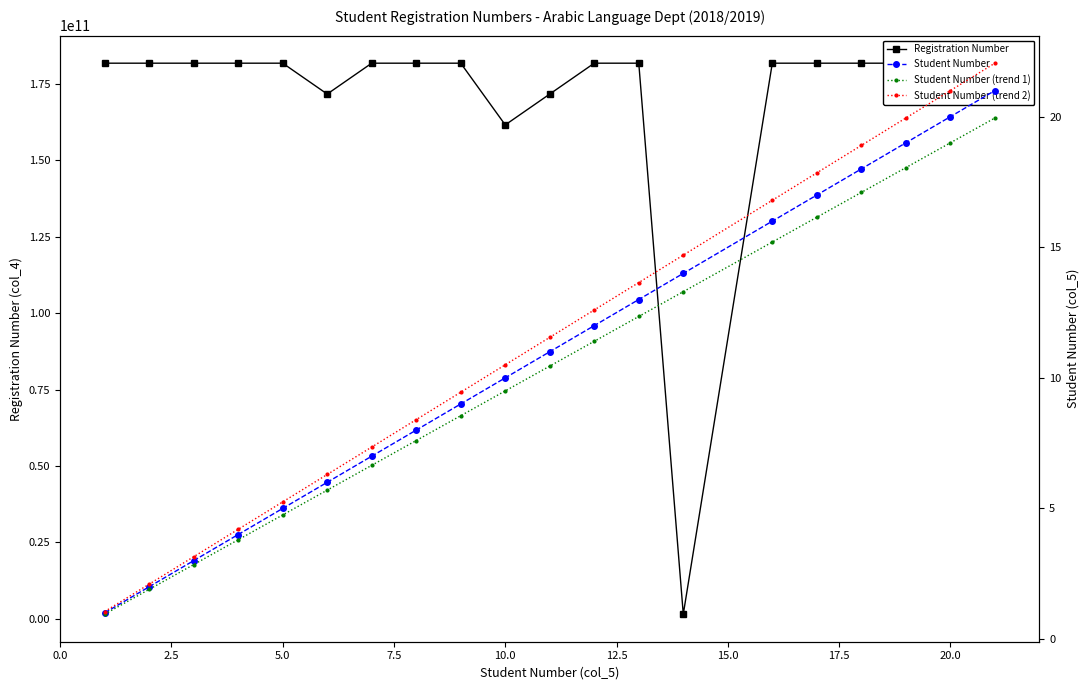

What is the average value of the Student Number (trend 1) series?

10.3